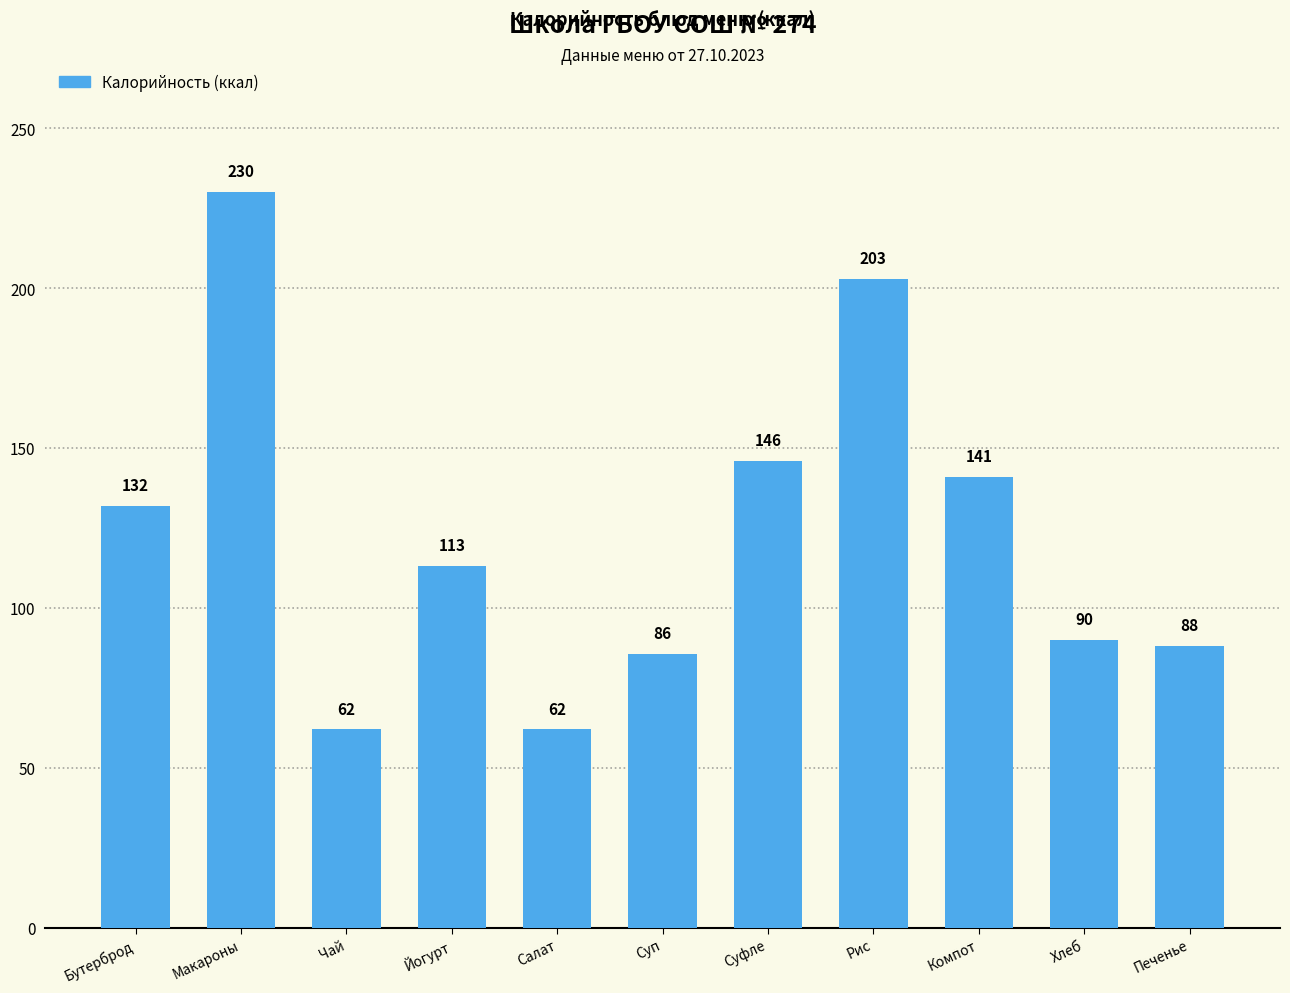

At which category does the chart reach its peak across all series?

Макароны